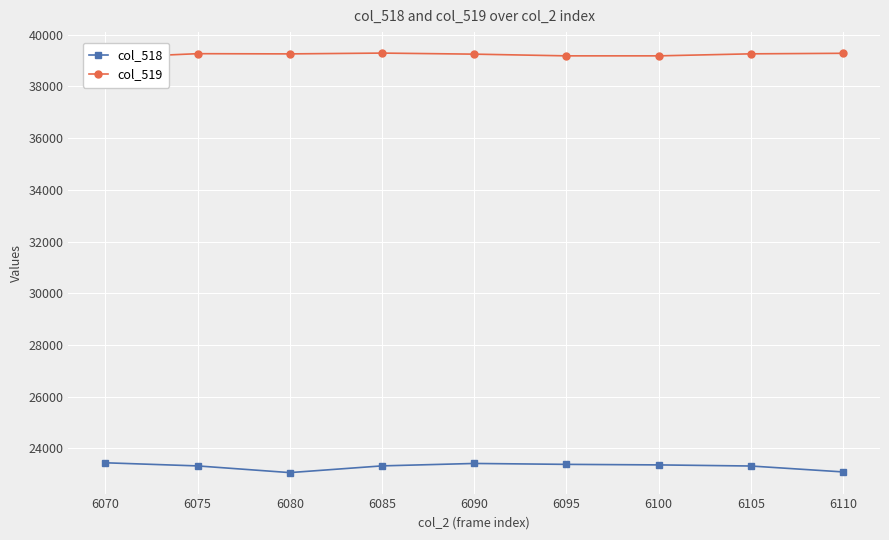

True or false: col_518 and col_519 intersect in this chart.

False